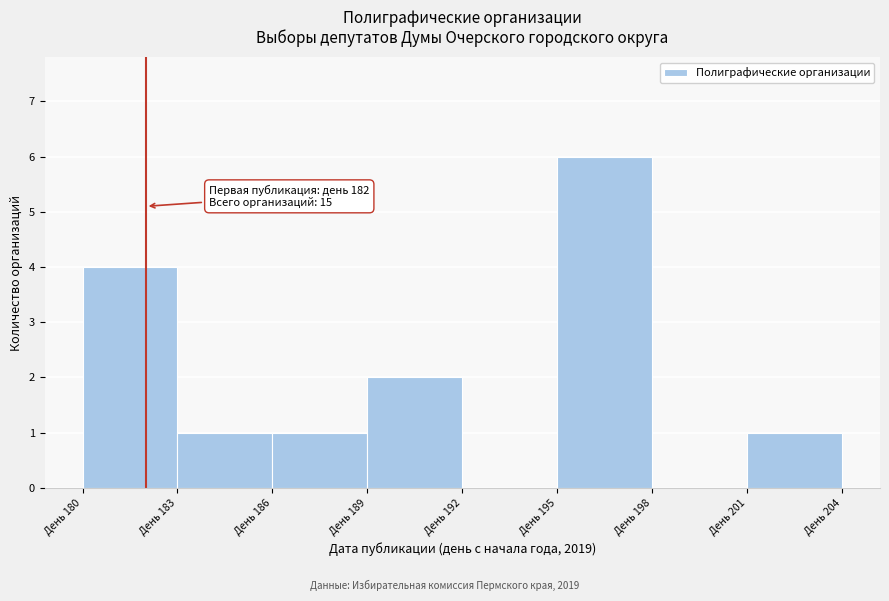

Over which range of the x-axis is the bar tallest?

195 to 198